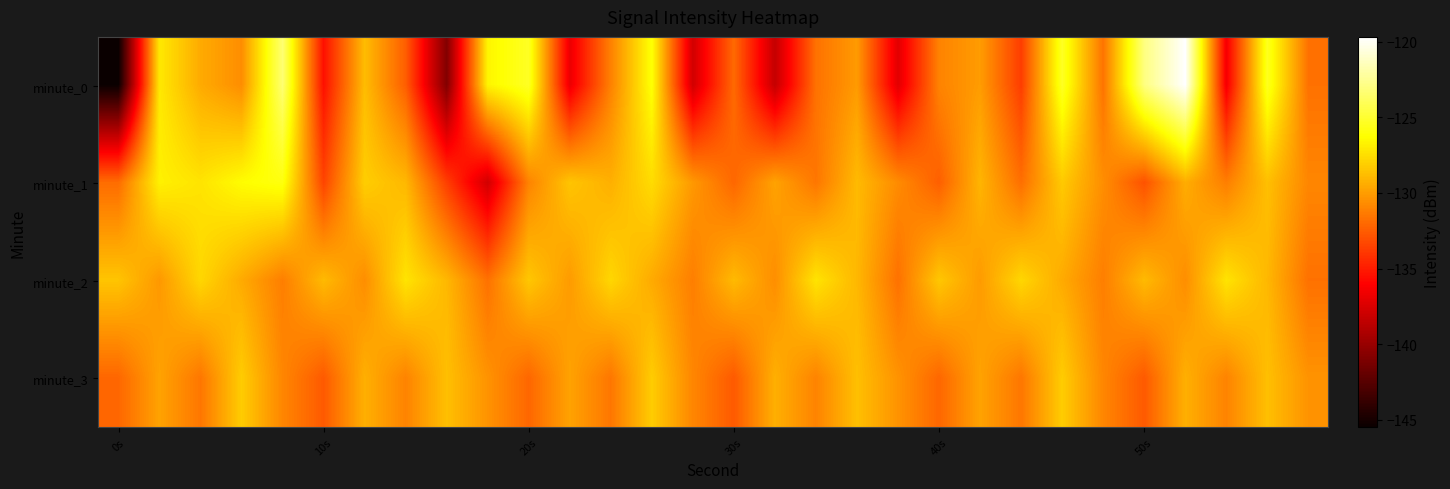

Which series has the largest range (max minus min)?

minute_0